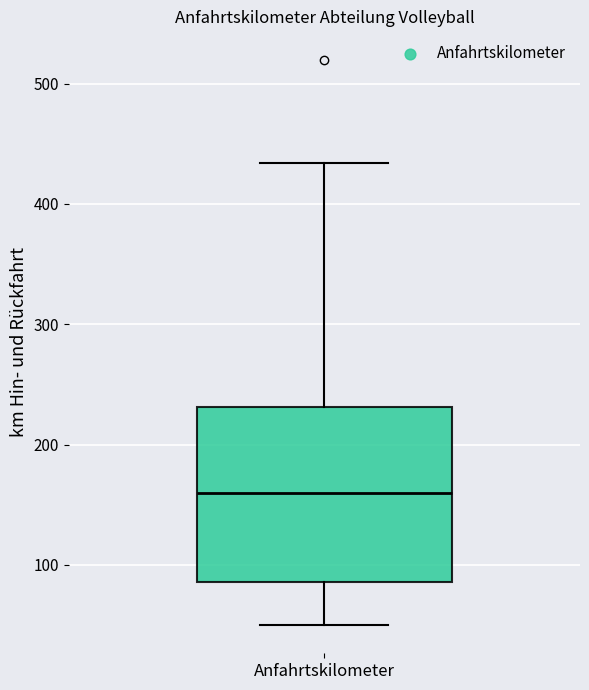

Where is the upper edge of the box for Anfahrtskilometer on the y-axis? The values are not printed on the chart, so give them approximately, as read against the axis.

230